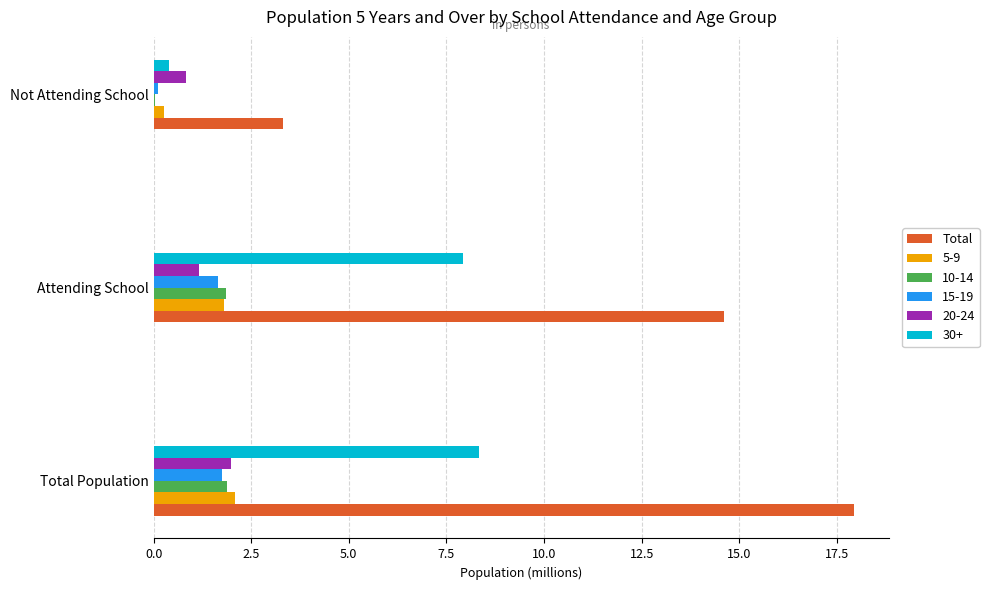

What is the total value across all series at Attending School?

29.0